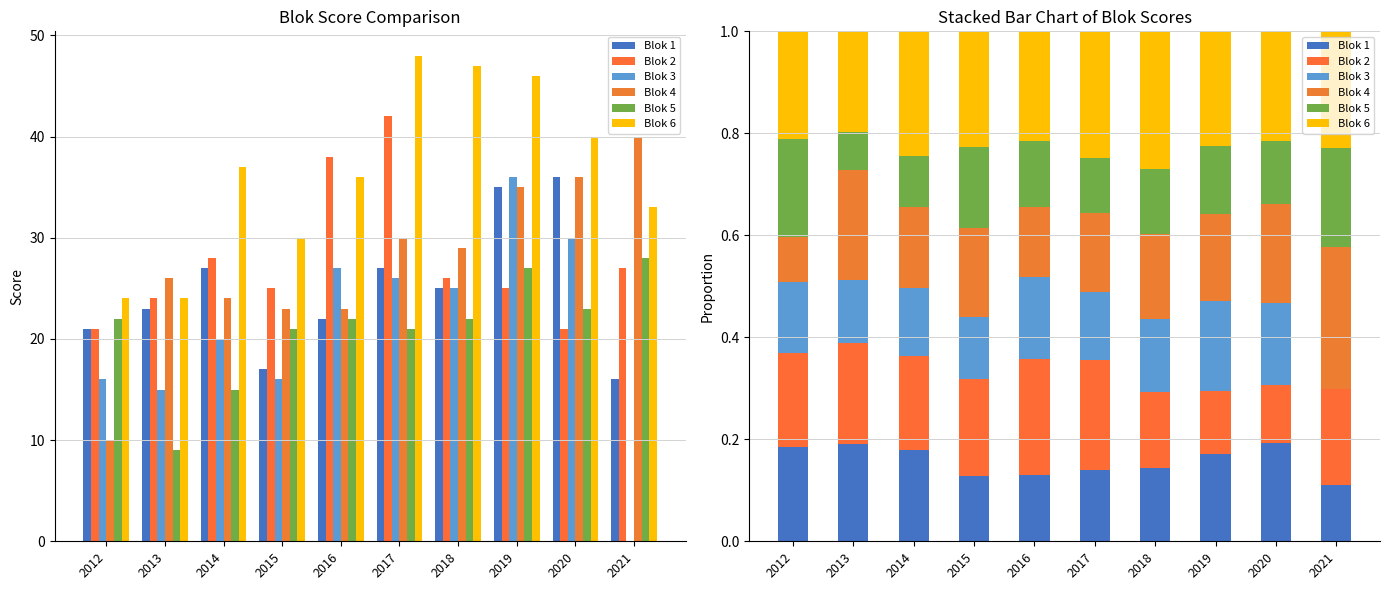

At how many categories does at least one series exceed 0?

10